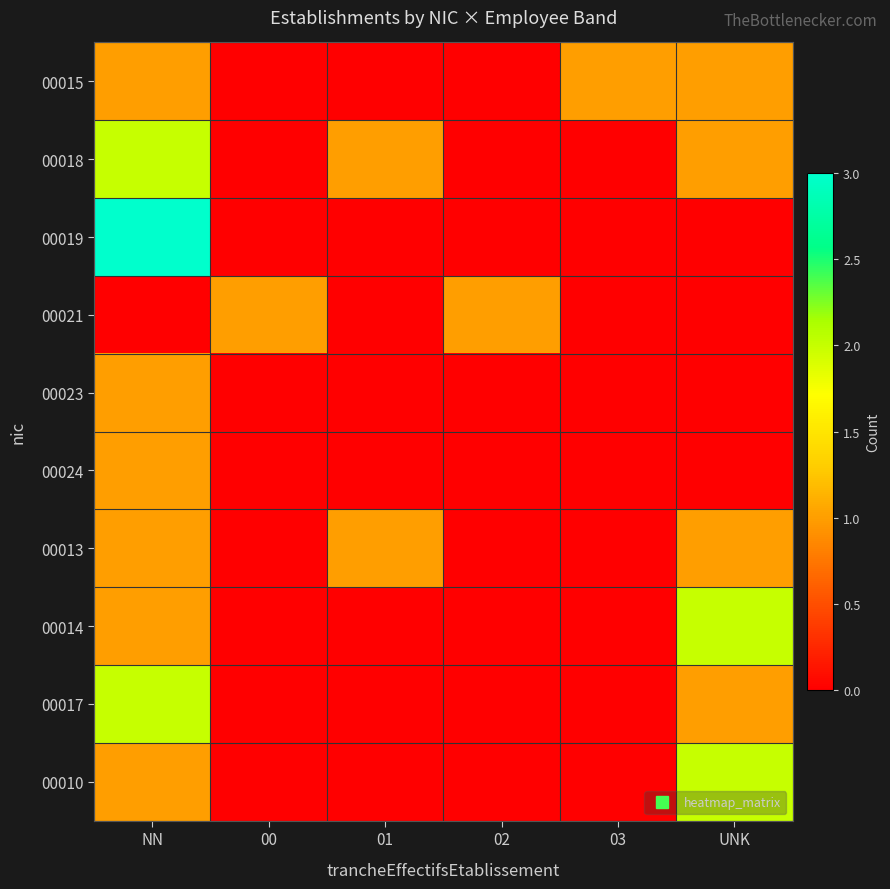

What is the total value across all series at 03?

1